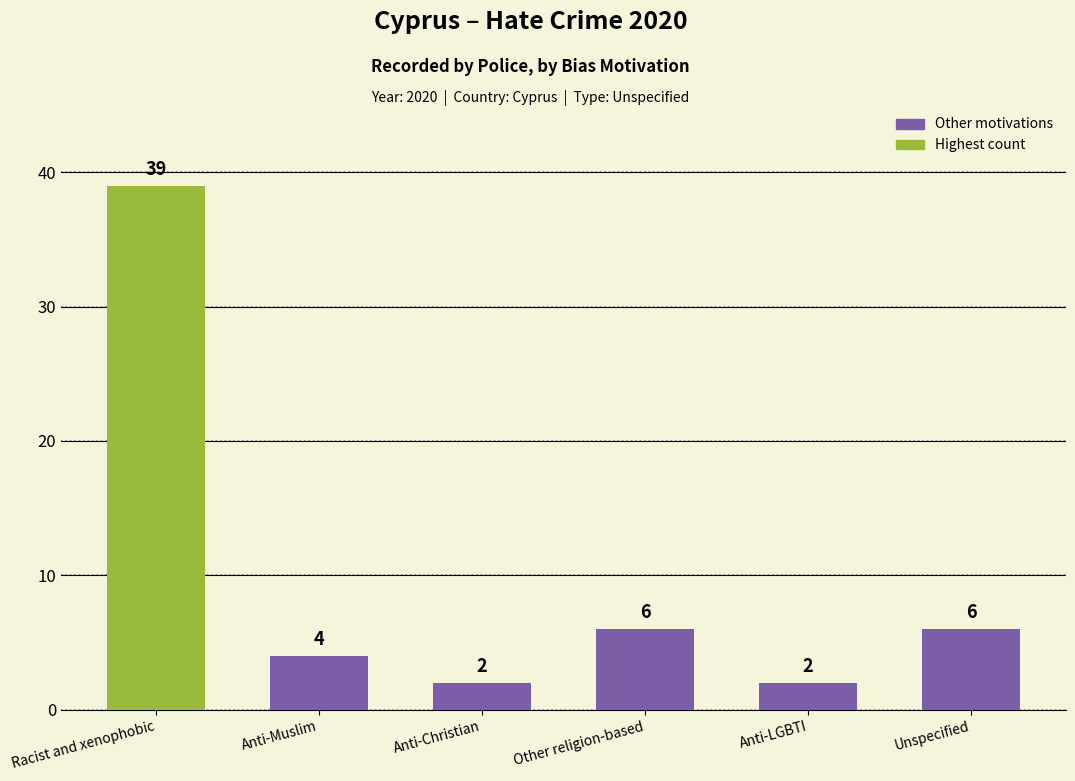

Are the bars grouped side by side (vs. stacked)?

No